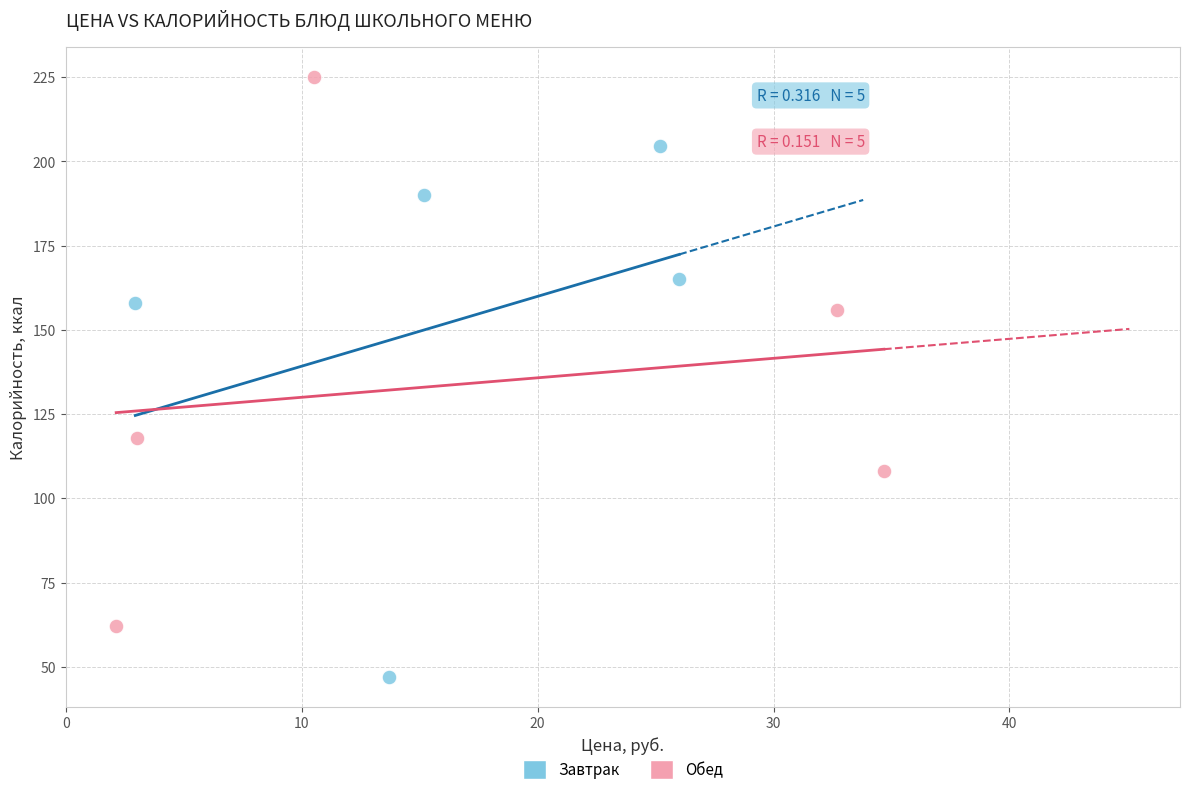

Which series has the largest Y range (max minus min)?

Обед